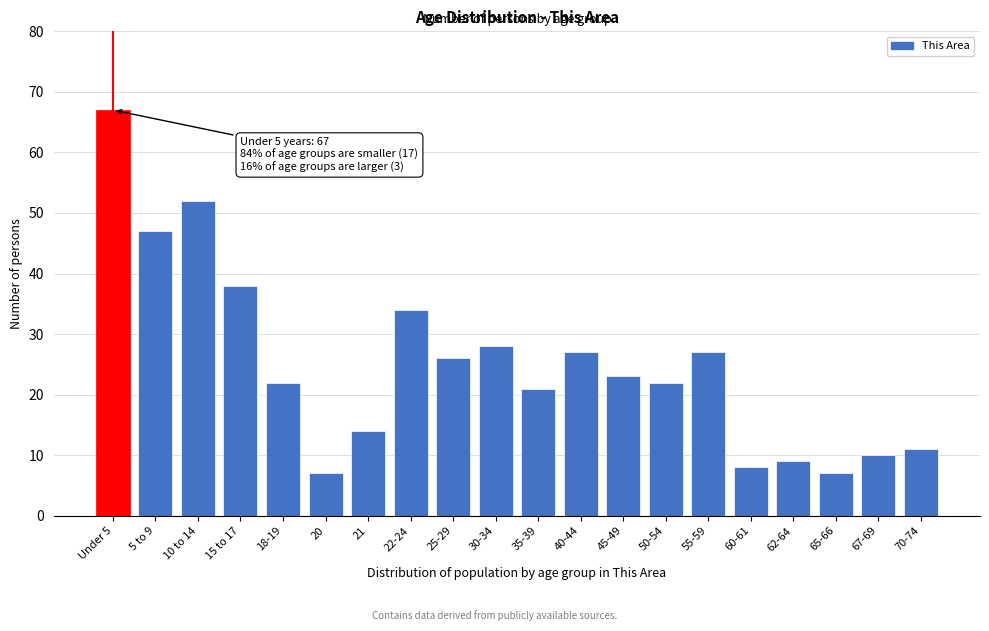

Reading right to left, extract all data points from this chart.

11	10	7	9	8	27	22	23	27	21	28	26	34	14	7	22	38	52	47	67